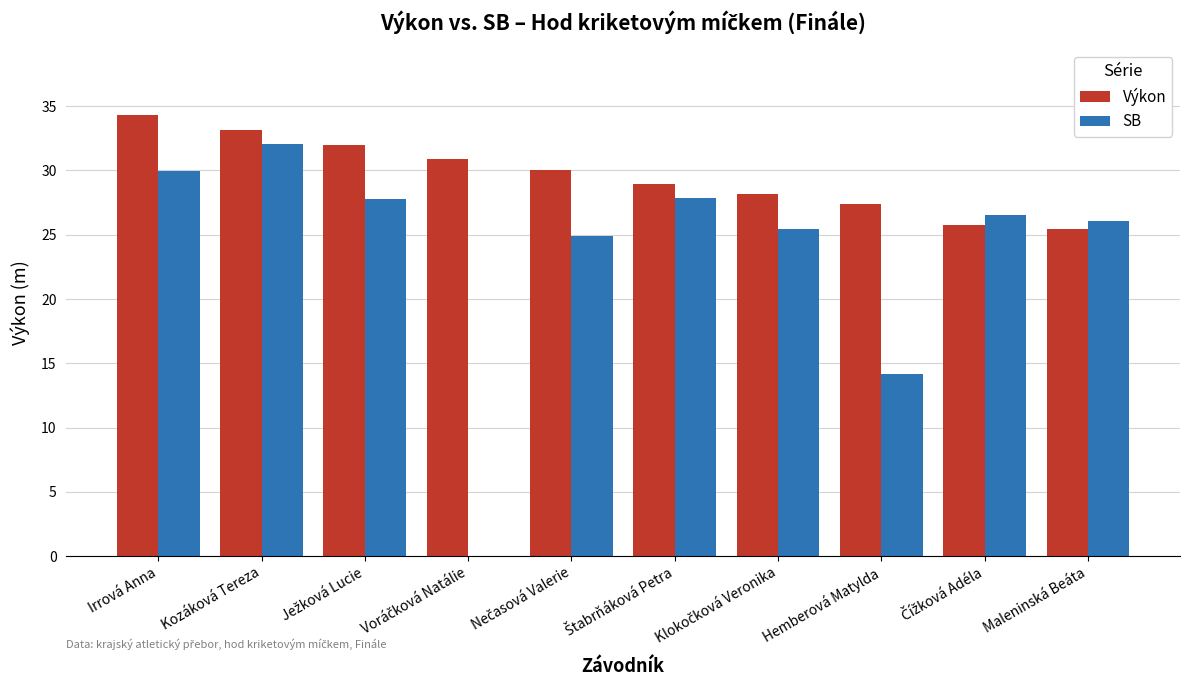

Which series has the largest total across all categories?

Výkon